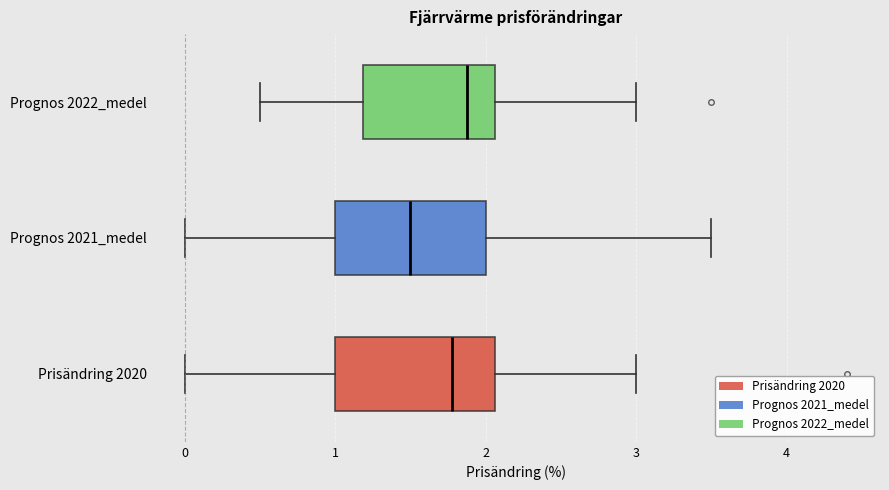

Reading bottom to top, read every box against the x-axis: the position of its median line, the range the box covers, and the ends of its whiskers. The values are not printed on the chart, so give them approximately, as read against the axis.

Prisändring 2020: median 1.8, box 1.0 to 2.1, whiskers 0.0 to 3.0
Prognos 2021_medel: median 1.5, box 1.0 to 2.0, whiskers 0.0 to 3.5
Prognos 2022_medel: median 1.9, box 1.2 to 2.1, whiskers 0.5 to 3.0